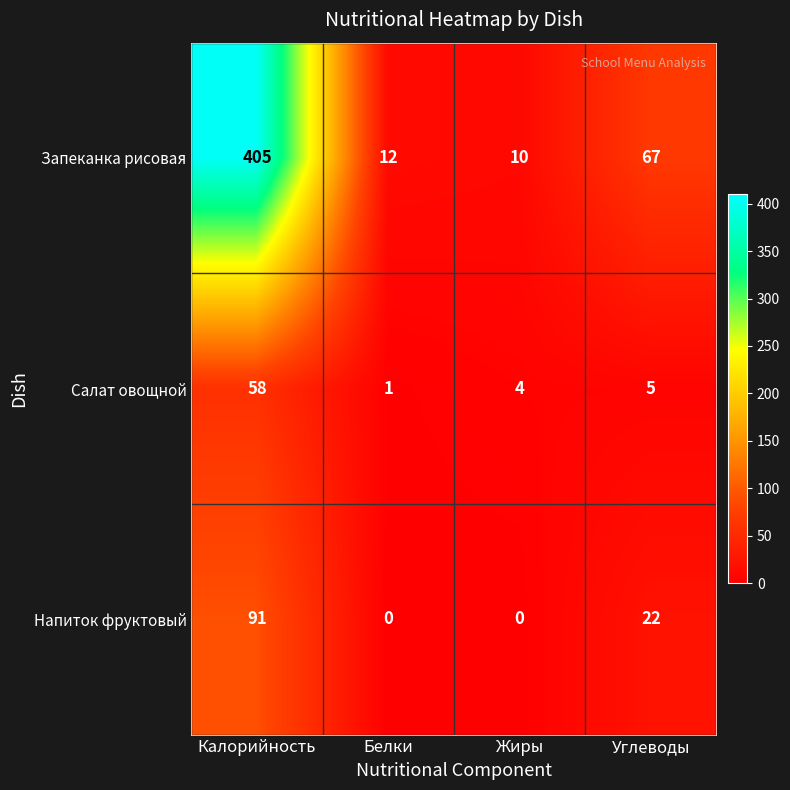

What is the difference between the maximum and second lowest values in the Запеканка рисовая series?

393